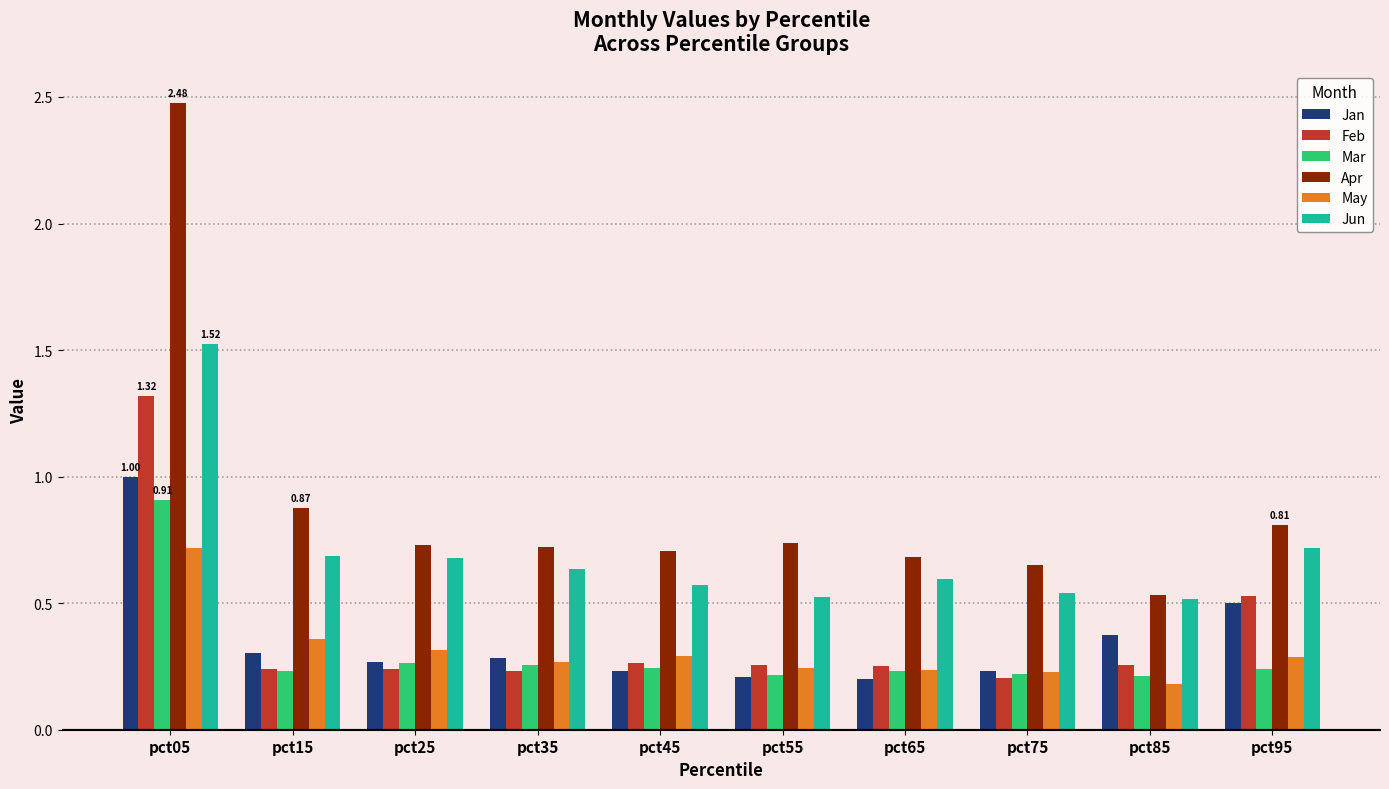

Which series has the largest range (max minus min)?

Apr